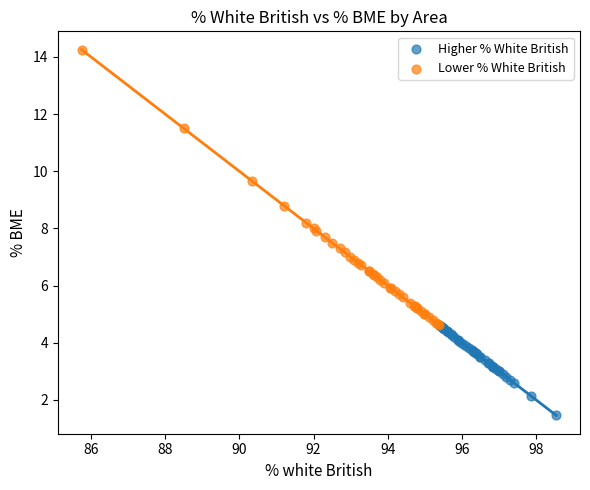

What are all the series names shown in the legend?

Higher % White British, Lower % White British